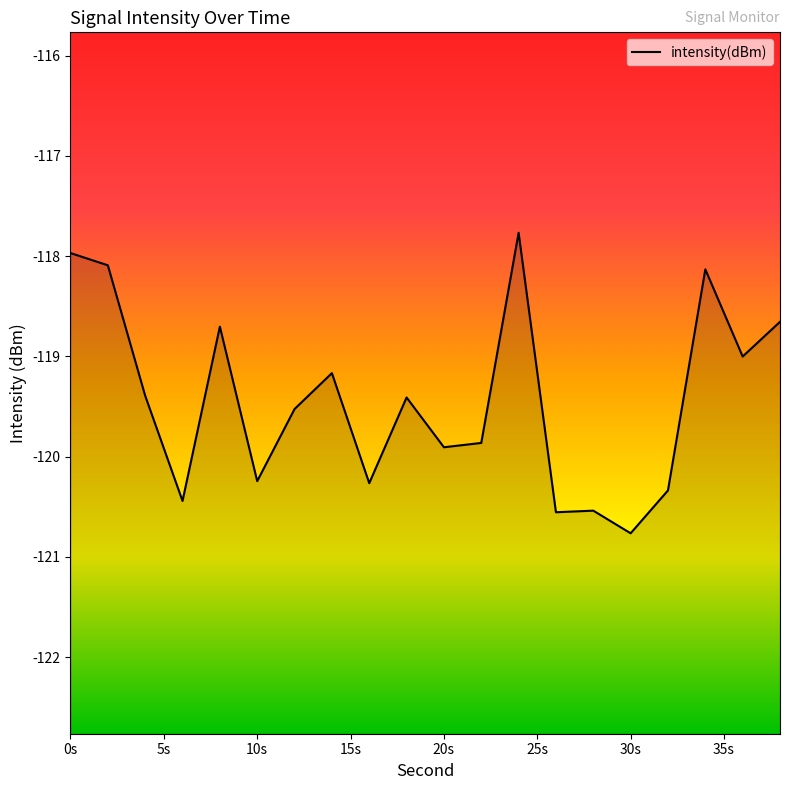

What is the minimum value shown in the chart?

-120.8